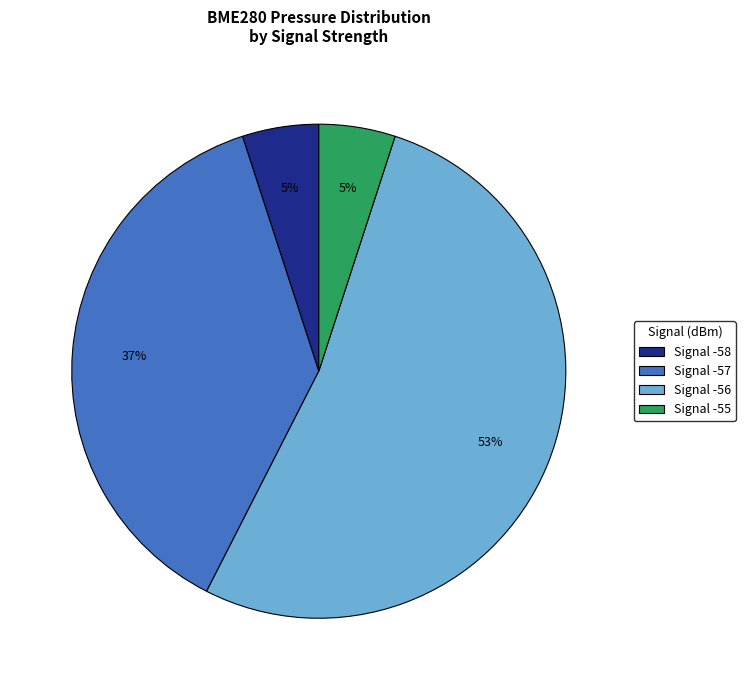

To the nearest percent, what is the average slice percentage?

25%